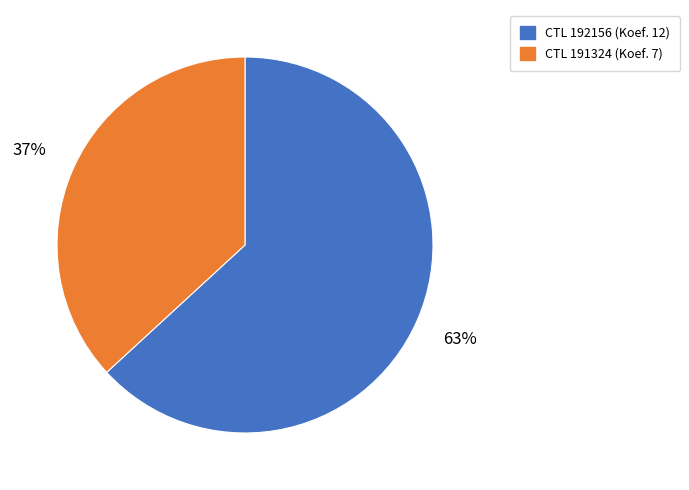

Which category has the smallest portion of the pie?

CTL 191324 (Koef. 7)